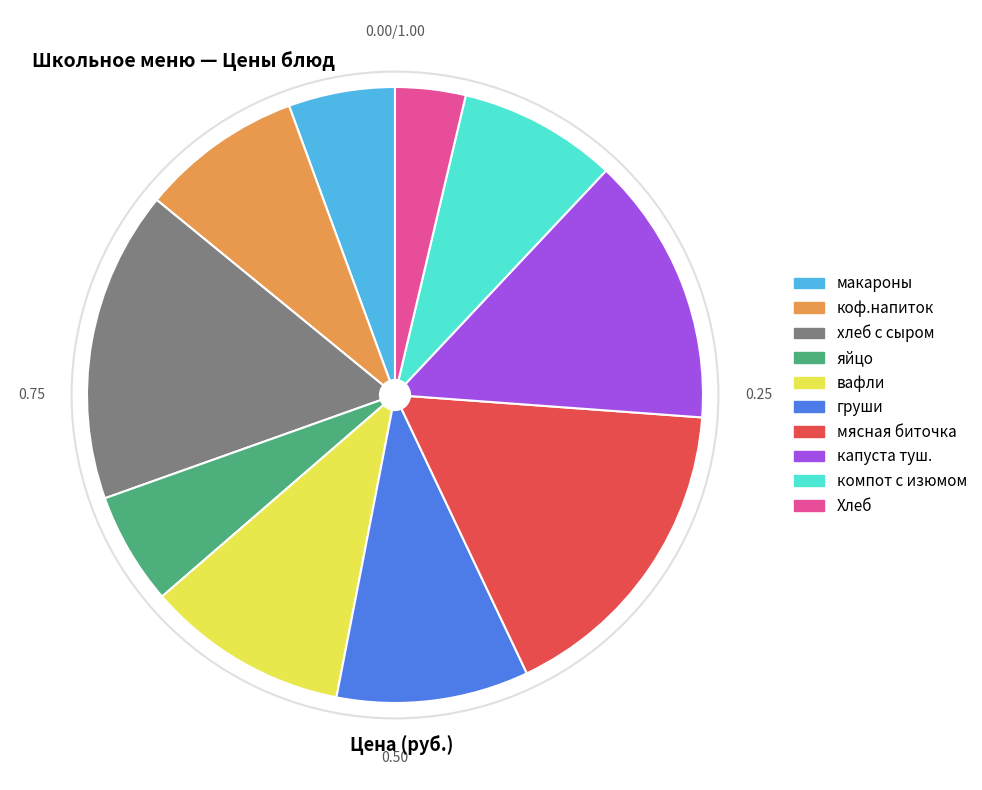

Approximately how many times larger is the value at компот с изюмом compared to груши?

0.8